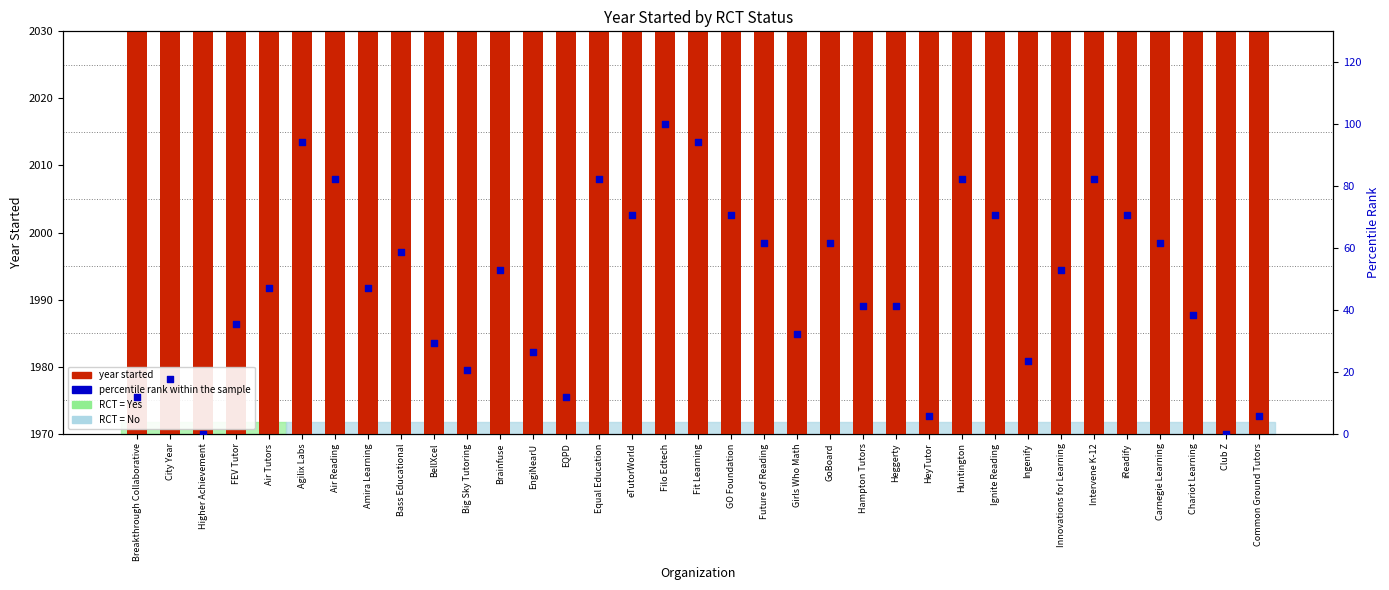

Which series reaches the maximum Y coordinate?

year started